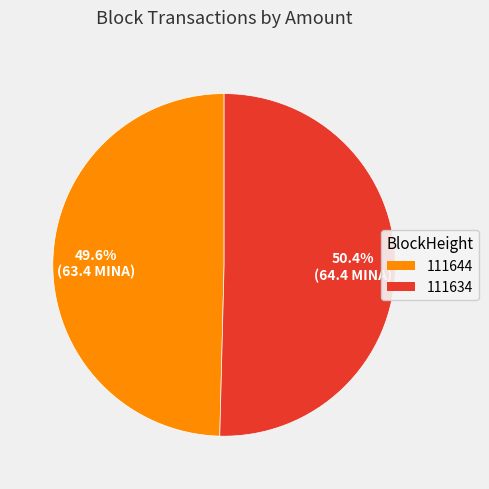

What percentage is the 111634 slice, to the nearest percent?

50%